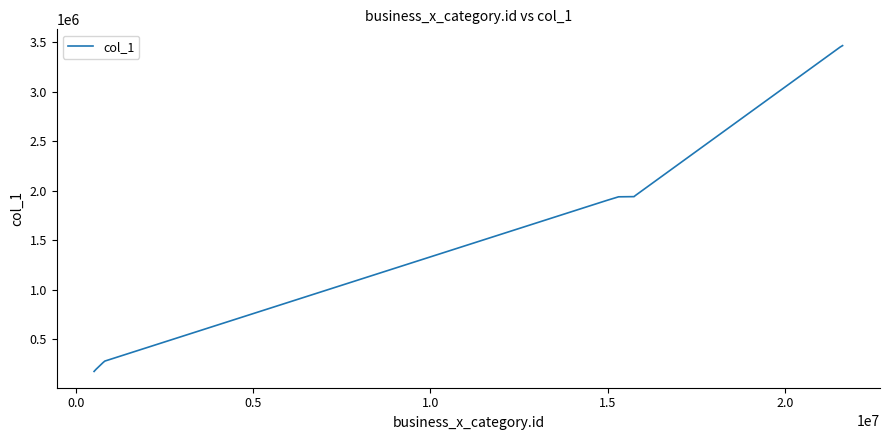

What is the sum of all values?

65892886